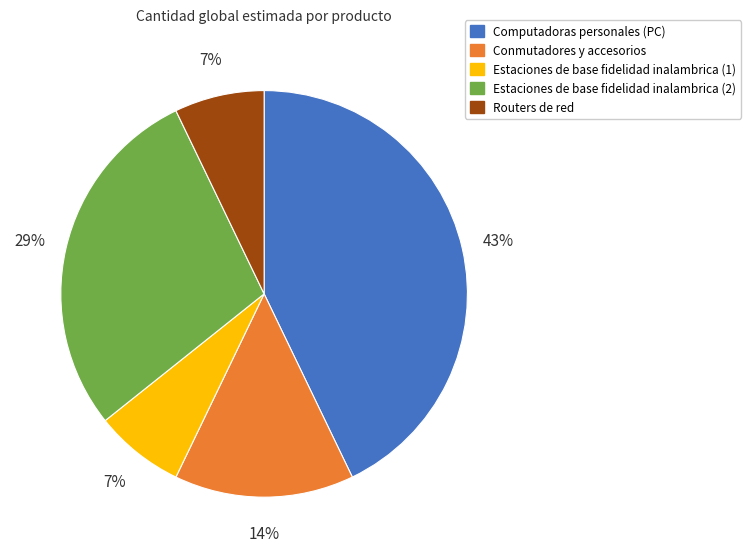

Between Routers de red and Computadoras personales (PC), which is larger?

Computadoras personales (PC)